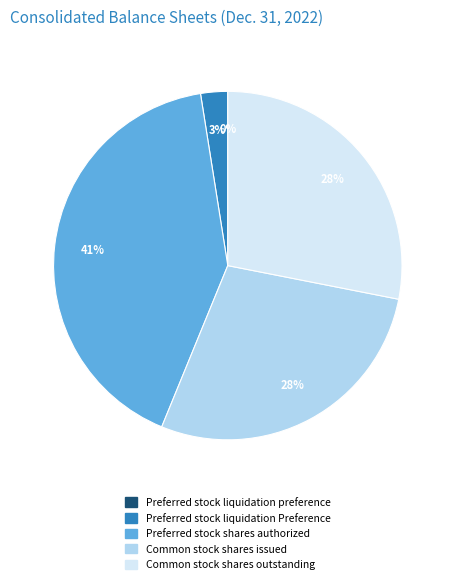

Is it true that Preferred stock liquidation Preference is 3% of the pie?

True